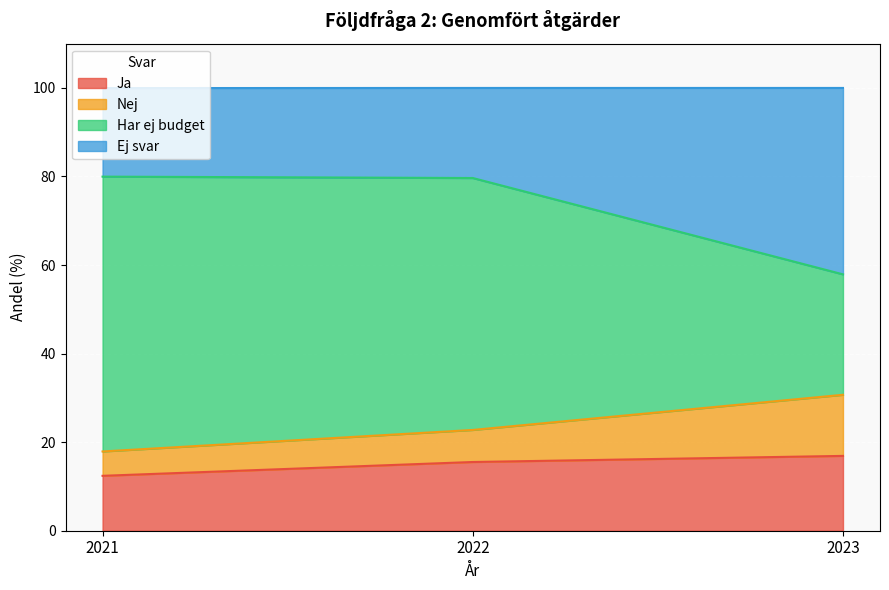

The value of Nej at 2021 is 26.3. True or false?

False